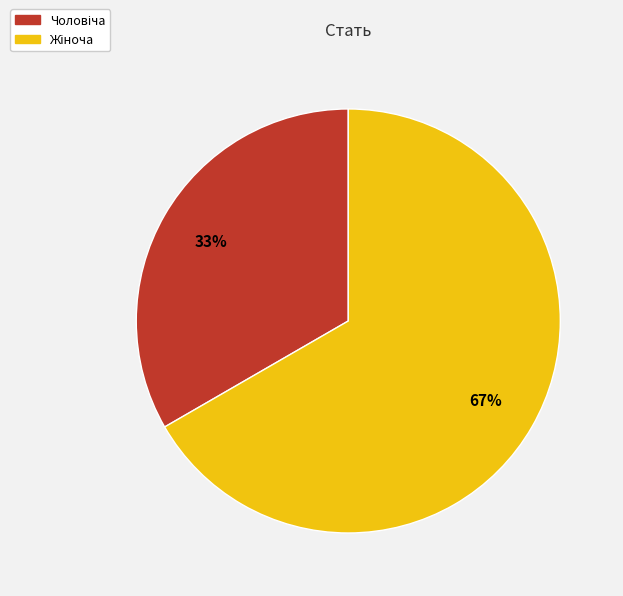

To the nearest percent, what is the average slice percentage?

50%